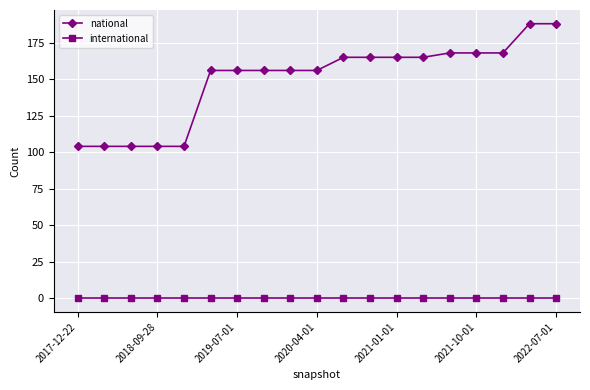

What is the average value of the national series?

149